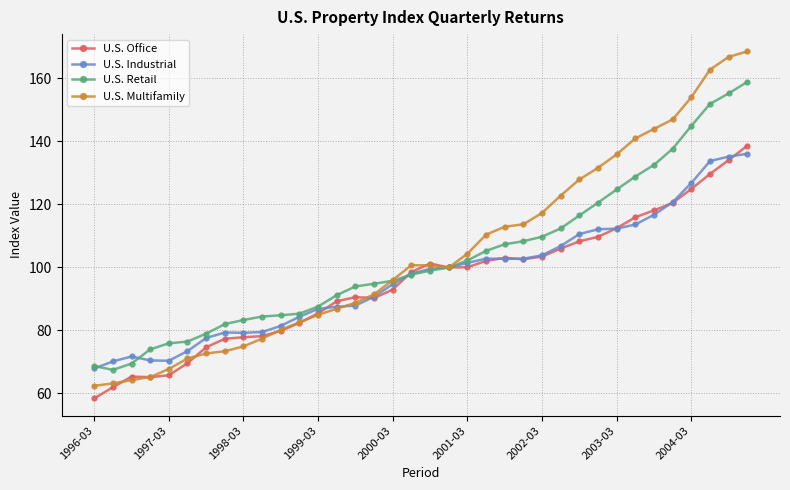

What is the highest value of the U.S. Retail series?

158.9